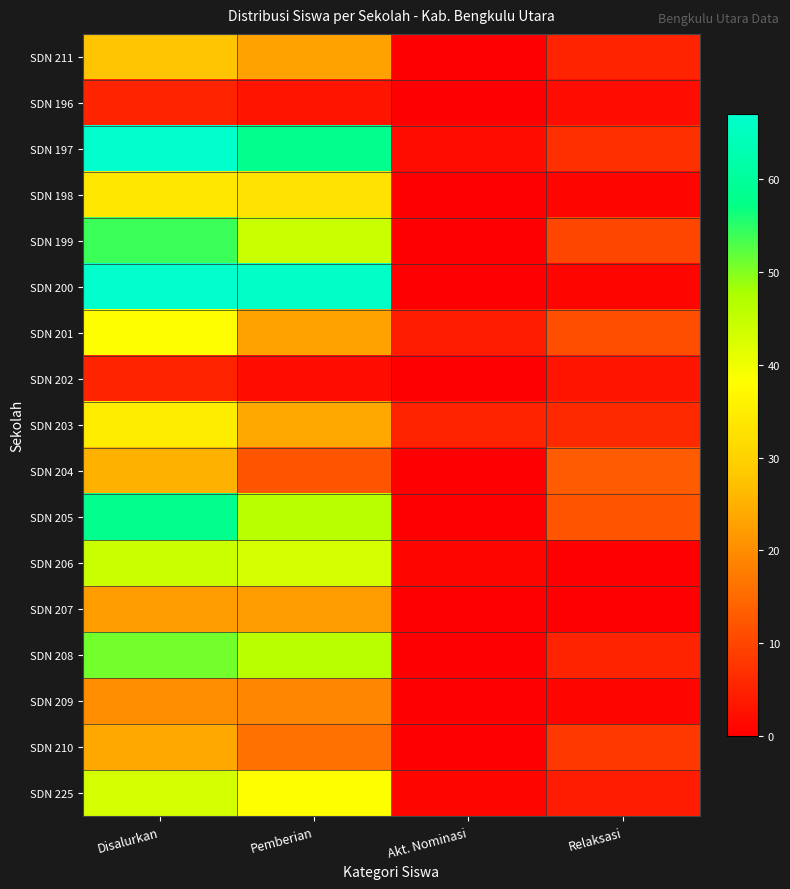

Reading right to left, what are all the values shown in this chart?

SDN 211: Relaksasi=5	Akt. Nominasi=0	Pemberian=23	Disalurkan=28
SDN 196: Relaksasi=2	Akt. Nominasi=0	Pemberian=3	Disalurkan=5
SDN 197: Relaksasi=7	Akt. Nominasi=2	Pemberian=58	Disalurkan=67
SDN 198: Relaksasi=1	Akt. Nominasi=0	Pemberian=33	Disalurkan=34
SDN 199: Relaksasi=10	Akt. Nominasi=0	Pemberian=44	Disalurkan=54
SDN 200: Relaksasi=1	Akt. Nominasi=0	Pemberian=66	Disalurkan=67
SDN 201: Relaksasi=11	Akt. Nominasi=4	Pemberian=23	Disalurkan=38
SDN 202: Relaksasi=3	Akt. Nominasi=0	Pemberian=2	Disalurkan=5
SDN 203: Relaksasi=6	Akt. Nominasi=5	Pemberian=24	Disalurkan=35
SDN 204: Relaksasi=13	Akt. Nominasi=0	Pemberian=12	Disalurkan=25
SDN 205: Relaksasi=12	Akt. Nominasi=0	Pemberian=46	Disalurkan=58
SDN 206: Relaksasi=0	Akt. Nominasi=1	Pemberian=43	Disalurkan=44
SDN 207: Relaksasi=0	Akt. Nominasi=0	Pemberian=22	Disalurkan=22
SDN 208: Relaksasi=5	Akt. Nominasi=0	Pemberian=46	Disalurkan=51
SDN 209: Relaksasi=1	Akt. Nominasi=0	Pemberian=19	Disalurkan=20
SDN 210: Relaksasi=8	Akt. Nominasi=0	Pemberian=16	Disalurkan=24
SDN 225: Relaksasi=4	Akt. Nominasi=1	Pemberian=38	Disalurkan=43